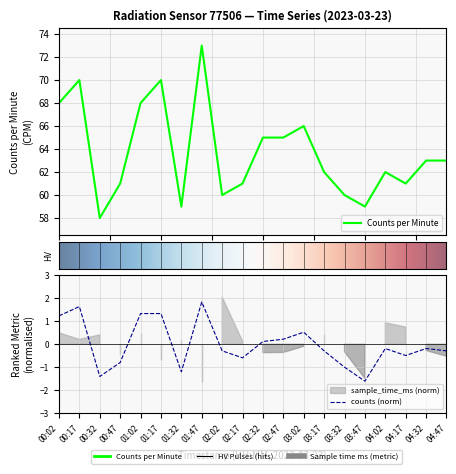

True or false: counts_per_minute has a value of 131.1 at 01:47.

False